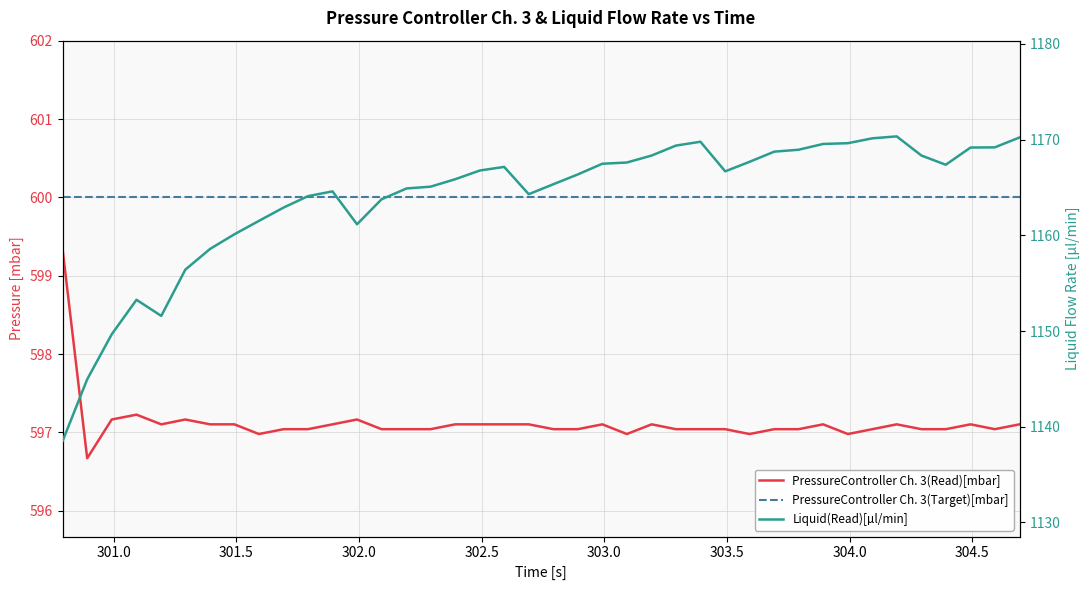

What is the value of the Liquid(Read)[µl/min] point at the 16th from the left?

1165.1